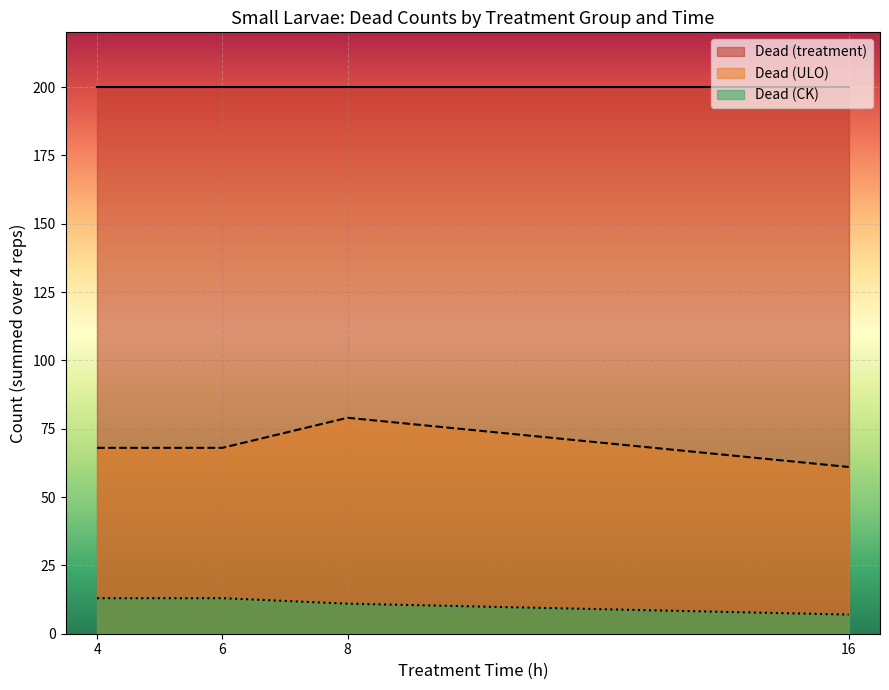

Which series has the largest range (max minus min)?

Dead (ULO)